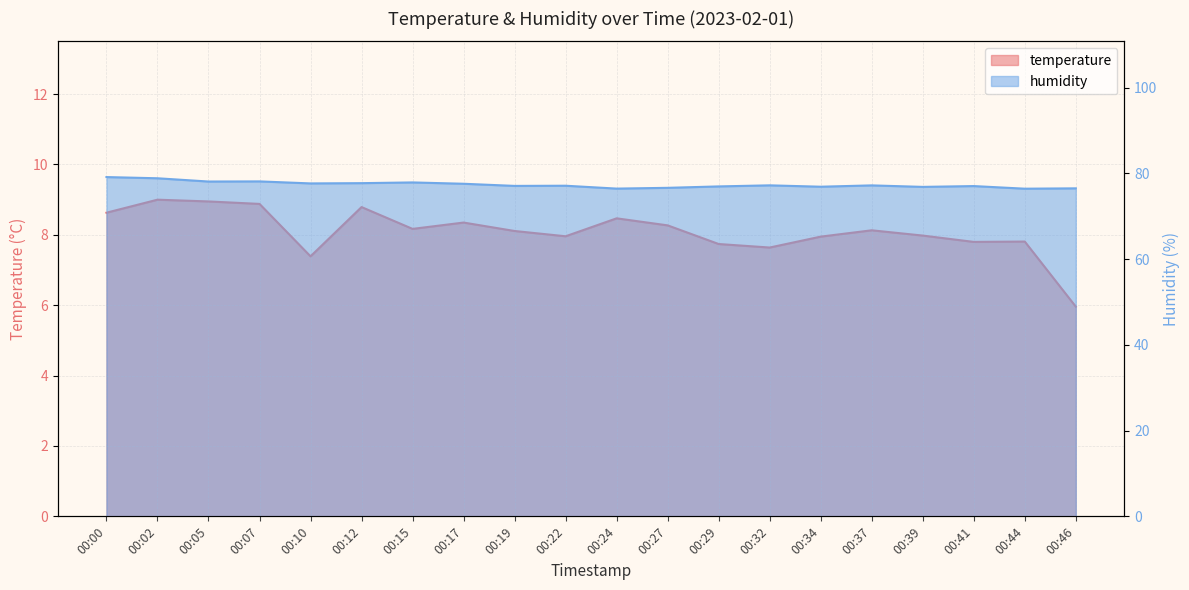

How many categories are shown in the chart?

20